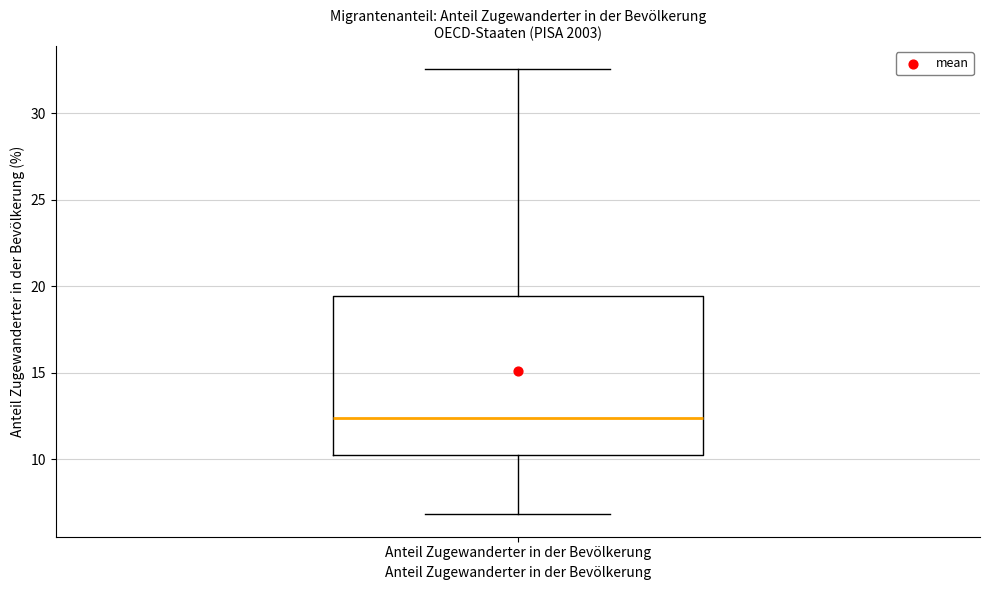

Where does the median line of the box for Anteil Zugewanderter in der Bevölkerung sit on the y-axis? The values are not printed on the chart, so give them approximately, as read against the axis.

12.5